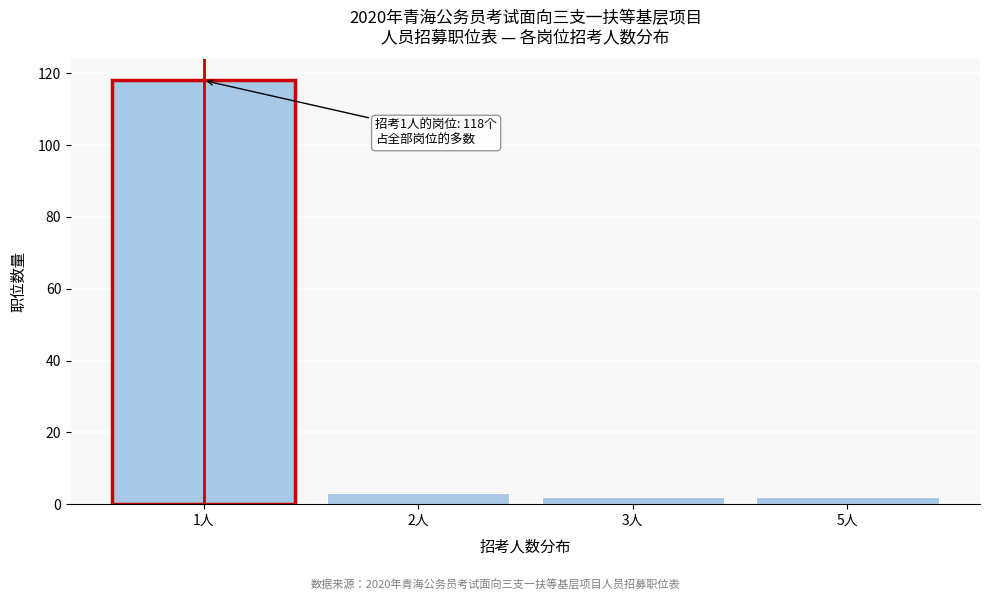

Reading left to right, what are all the values shown in this chart?

118	3	2	2